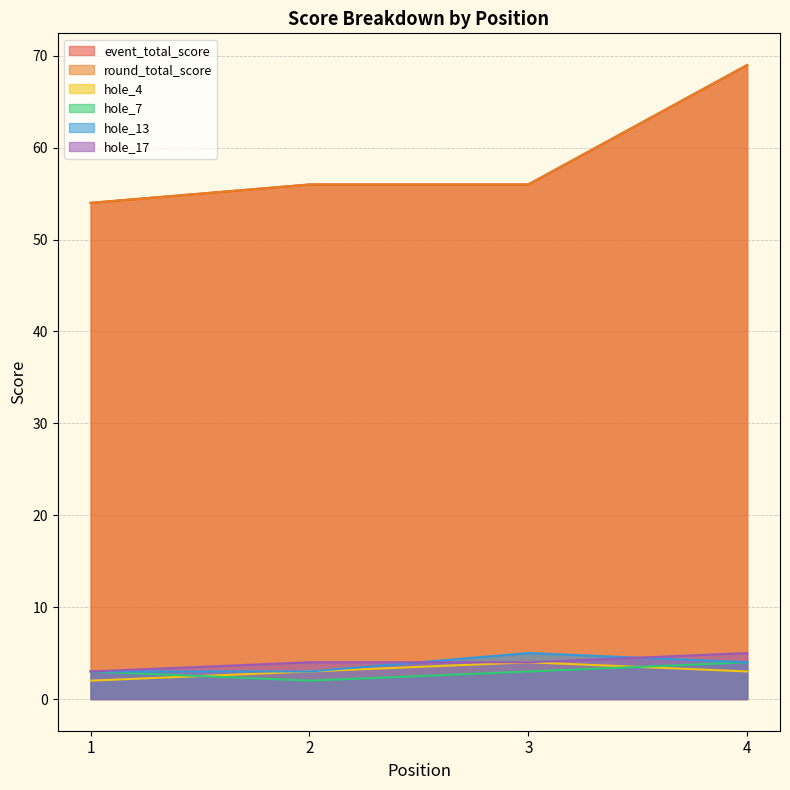

The value of round_total_score at 4 is 69. True or false?

True